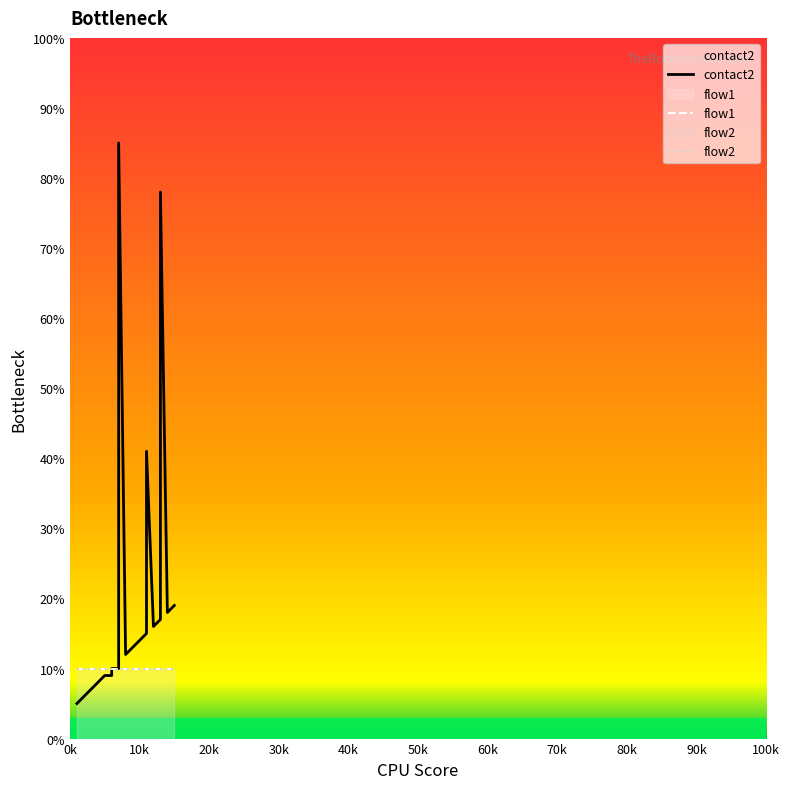

What are all the series names shown in the legend?

contact2, flow1, flow2